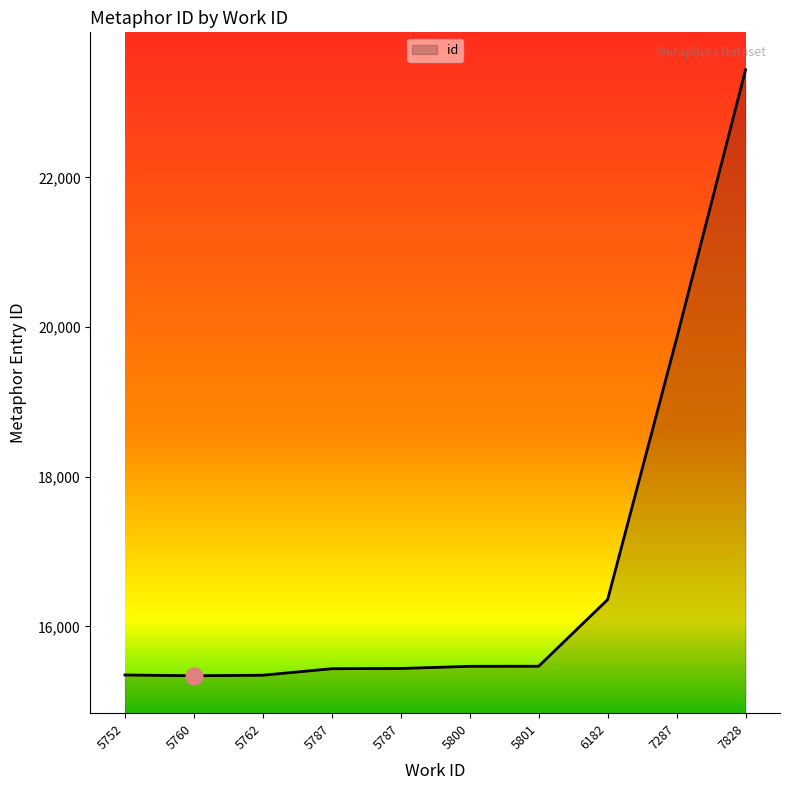

What is the ratio of the value at 5801 to the value at 5787?

1.0